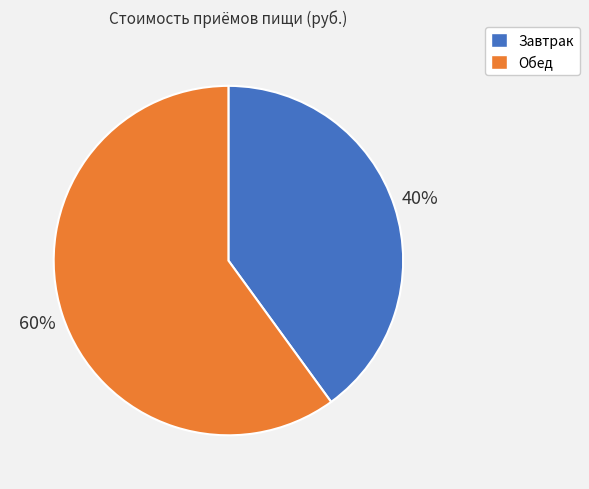

Combined, do Обед and Завтрак account for over 50%?

Yes